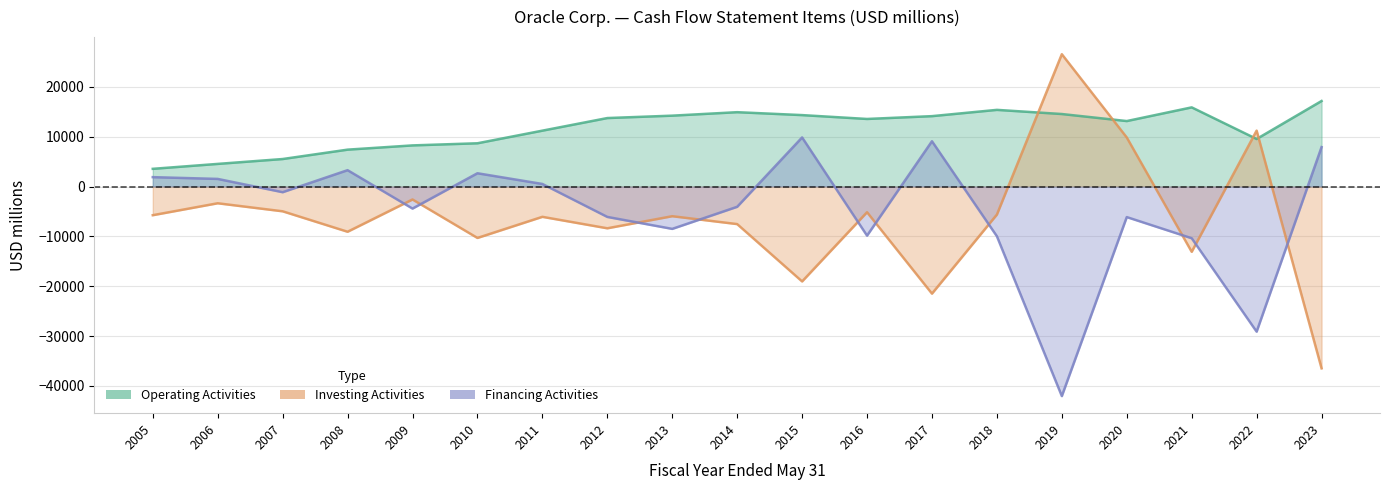

Which series has the widest spread of values?

Investing Activities